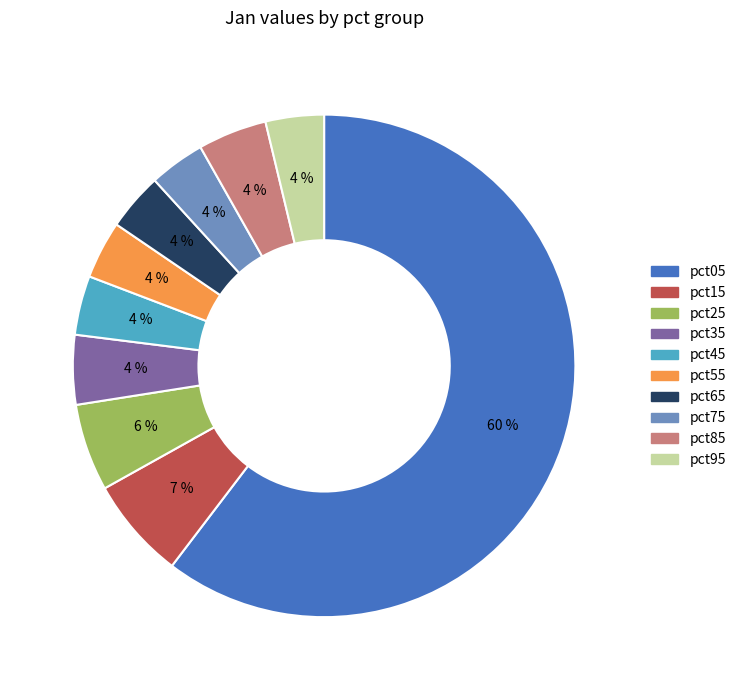

Which slice is the largest?

pct05